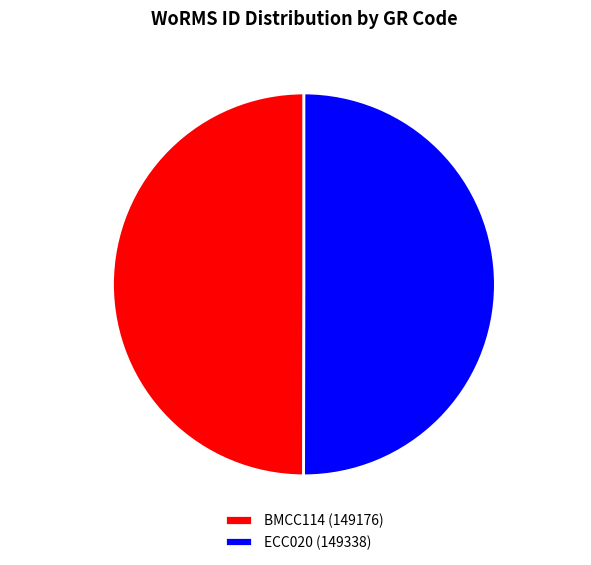

Is it true that BMCC114 is 50% of the pie?

True